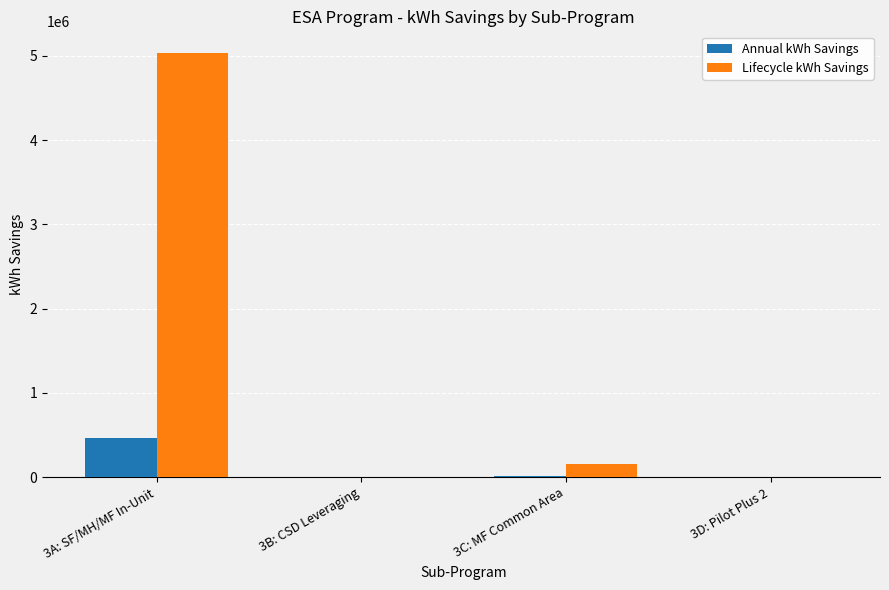

Which category has the highest value in the Lifecycle kWh Savings series?

3A: SF/MH/MF In-Unit